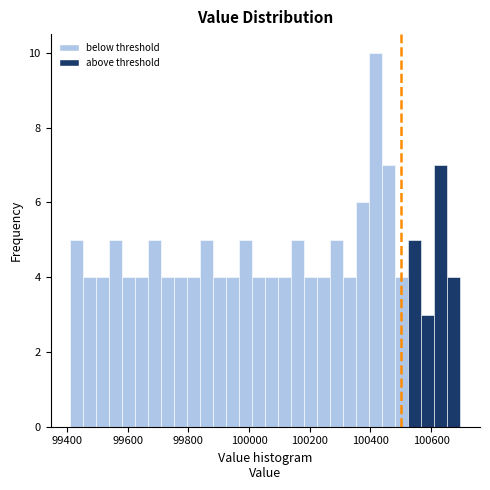

Around what value on the x-axis is the tallest bar? Give the approximate position of its centre, as read against the axis.

100420